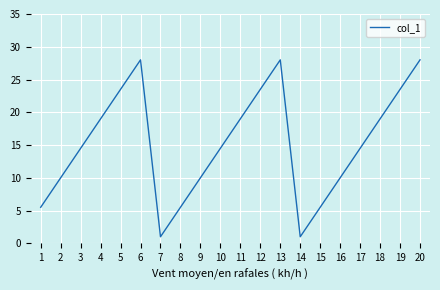

What is the change in value from 4 to 17?

-4.5